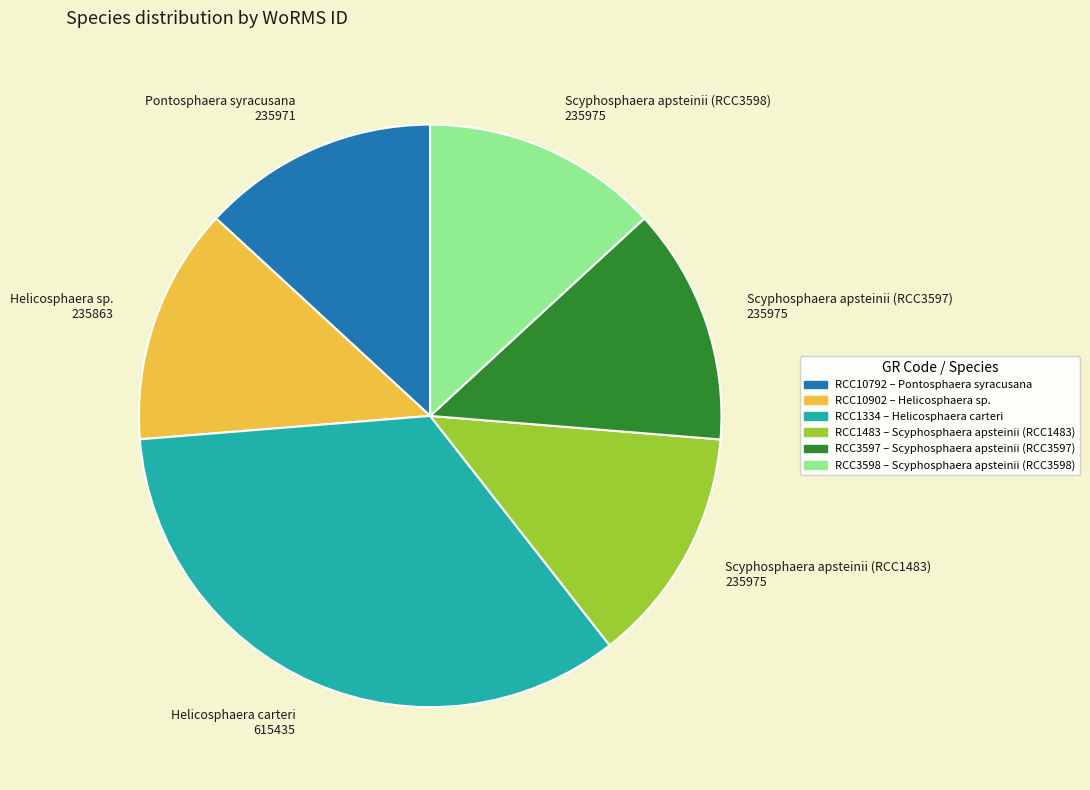

Approximately how many times larger is the value at Scyphosphaera apsteinii (RCC3597) compared to Helicosphaera carteri?

0.4